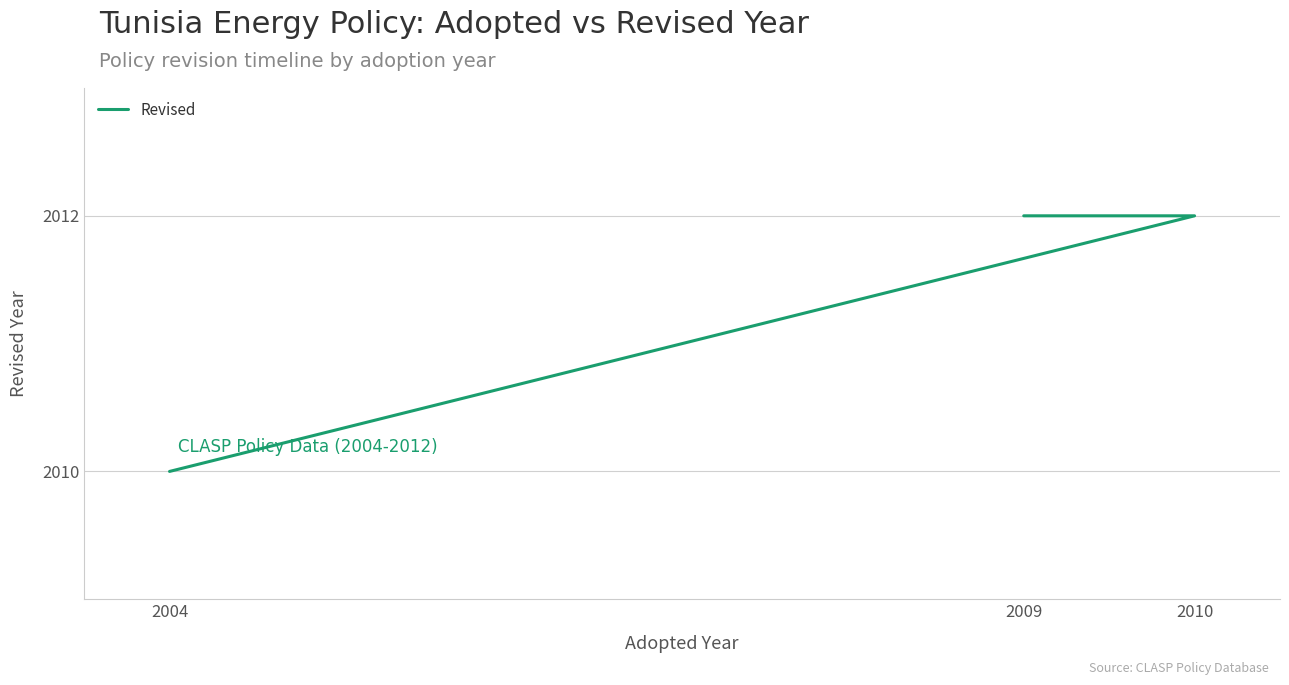

What is the difference between the second highest and minimum values?

2